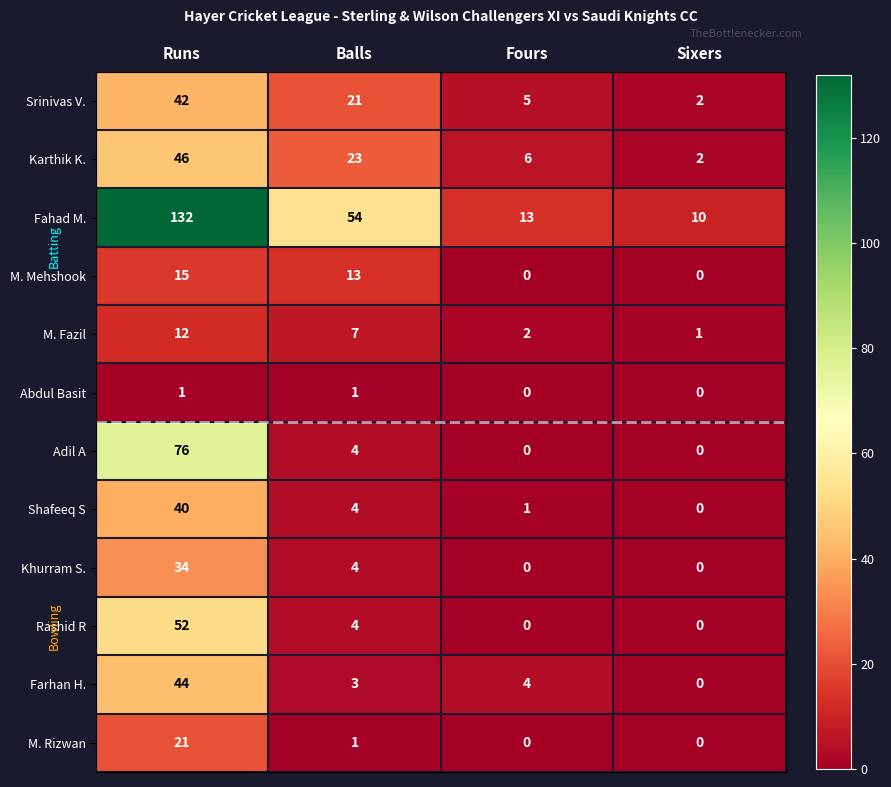

Is the value of Shafeeq S at Fours greater than the value of Farhan H. at Balls?

No